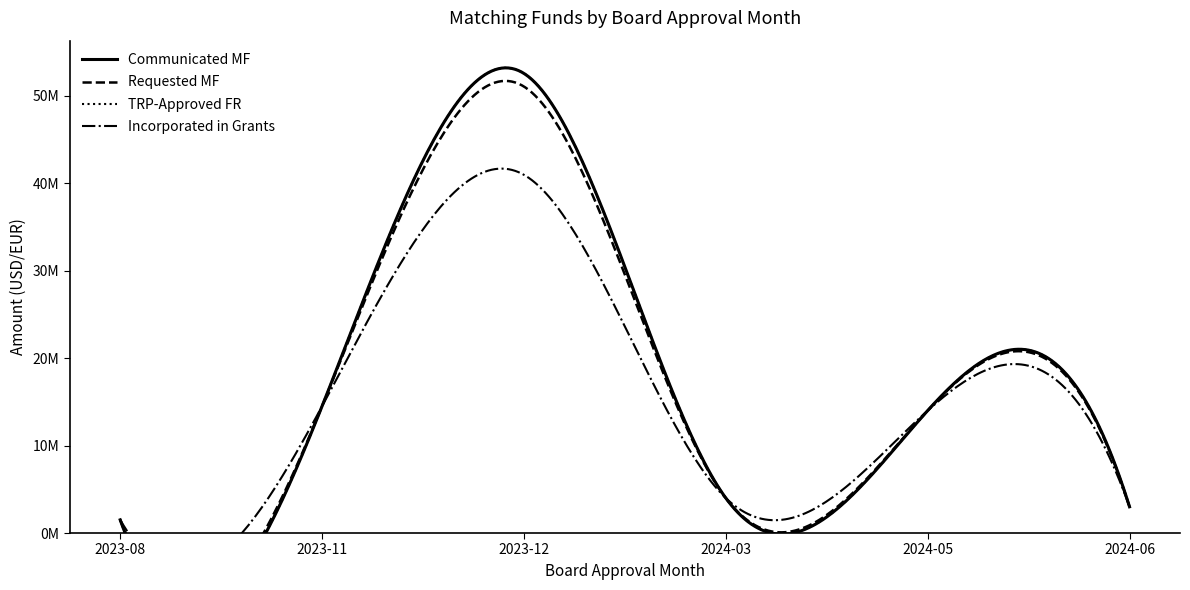

At which label does Requested Matching Funds reach its minimum?

2023-08